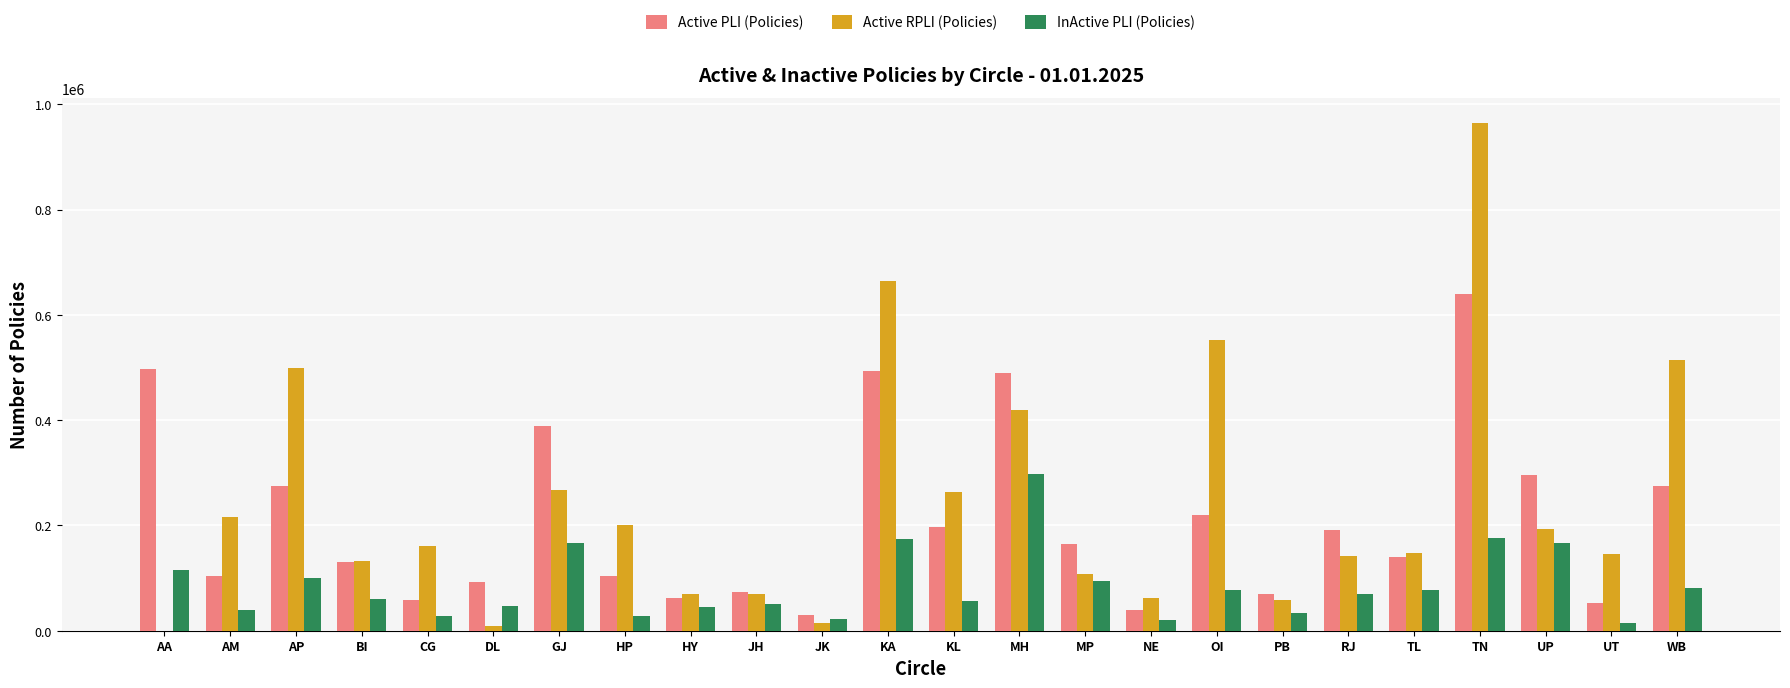

At which category does the chart reach its peak across all series?

TN